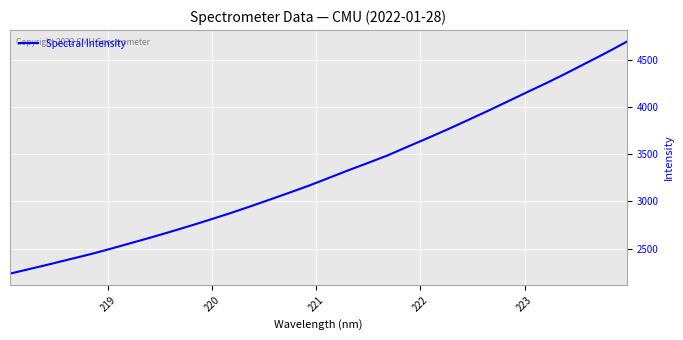

What is the difference between the maximum and minimum values?

2456.1